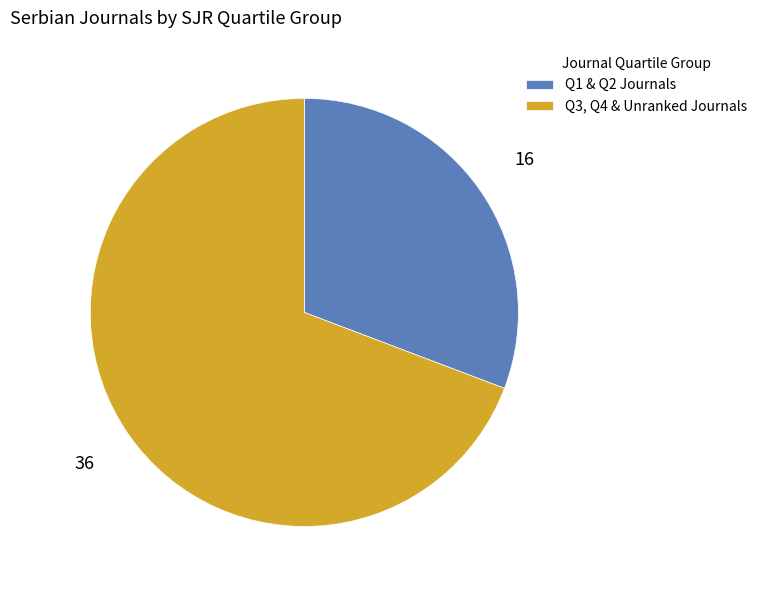

Combined, do Q3, Q4 & Unranked Journals and Q1 & Q2 Journals account for over 50%?

Yes